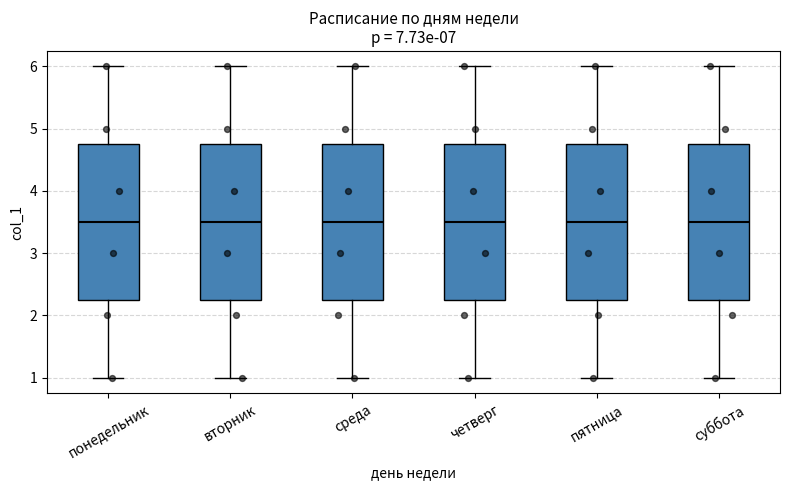

Where does the upper whisker of the box for суббота end on the y-axis? The values are not printed on the chart, so give them approximately, as read against the axis.

6.0